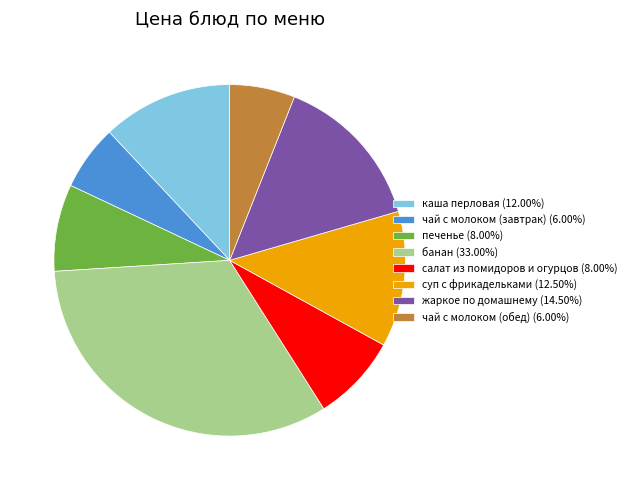

Does чай с молоком (обед) represent more than half of the total?

No